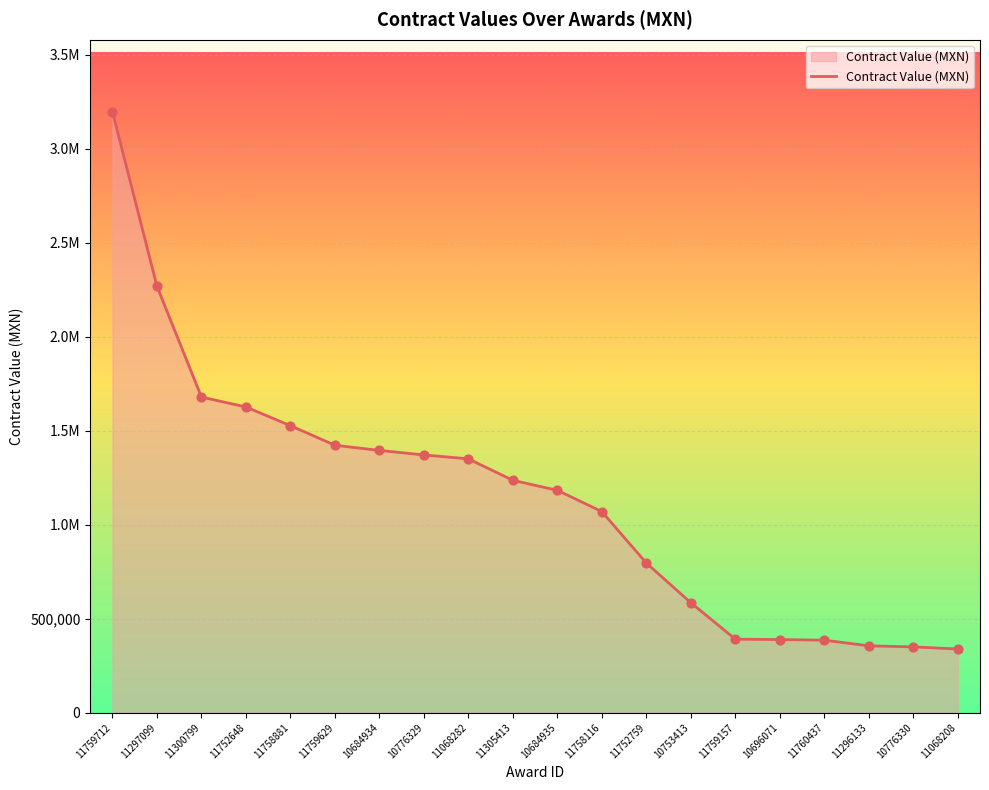

Between 10776329 and 11758881, which is larger?

11758881